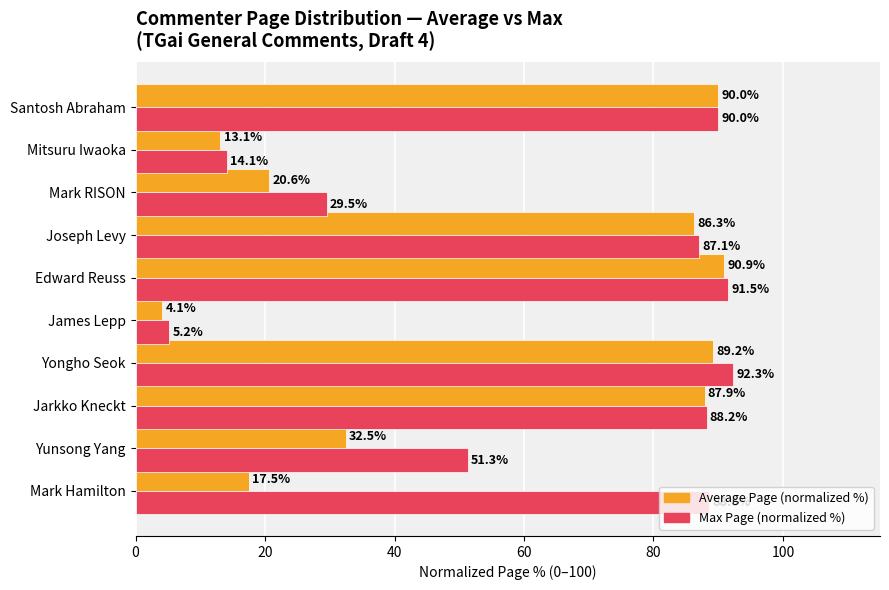

What is the maximum value shown in the chart?

92.3